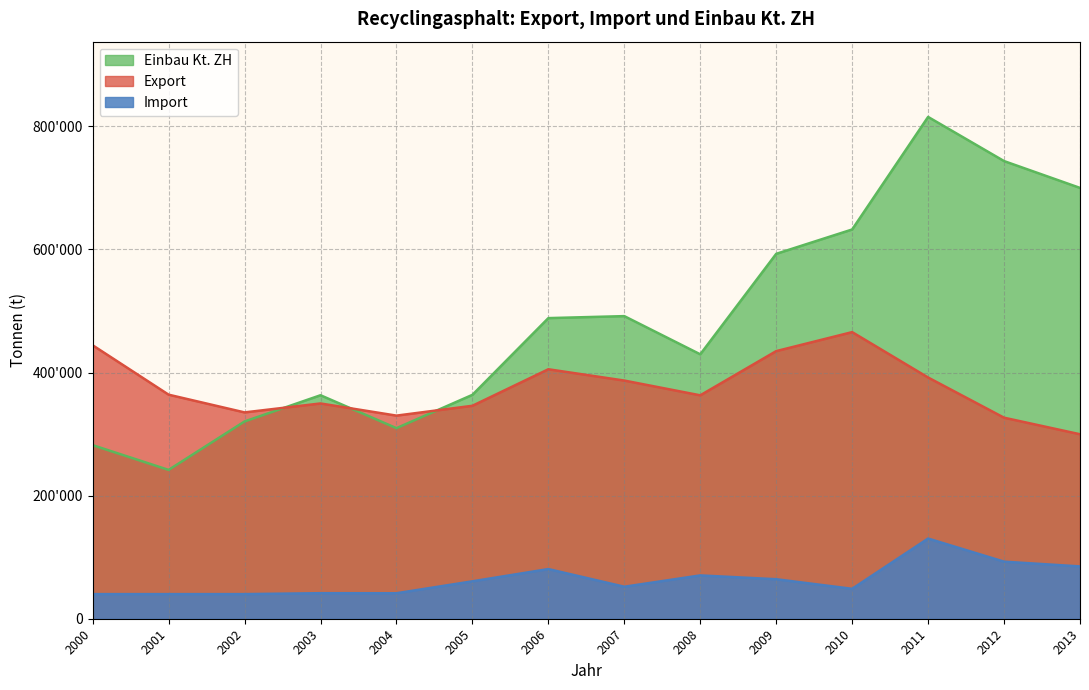

Does the chart display data point markers on the line(s)?

No